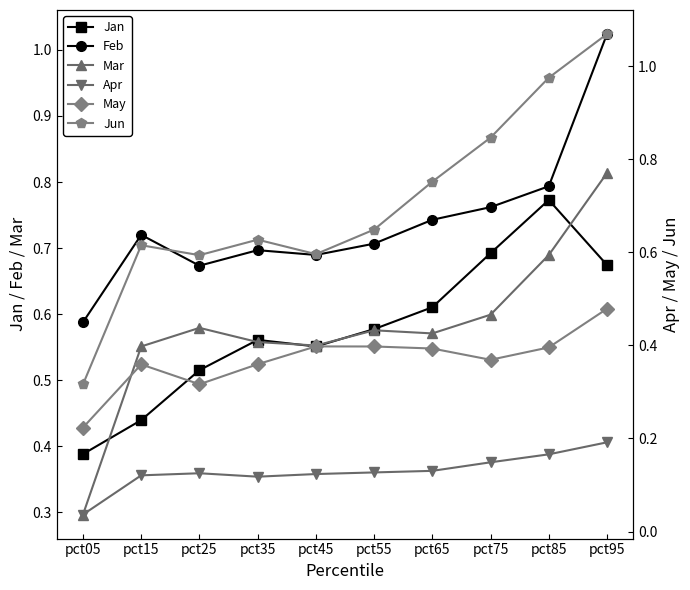

What is the sum of the Feb values at pct85 and pct55?

1.5